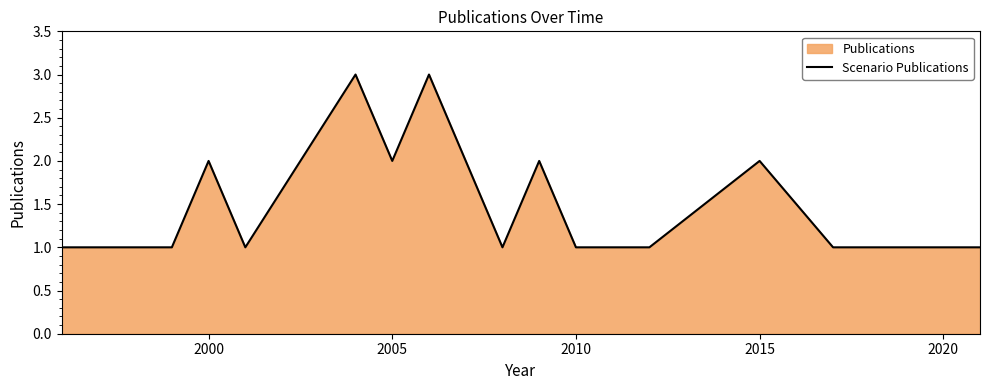

What is the greatest value displayed?

3